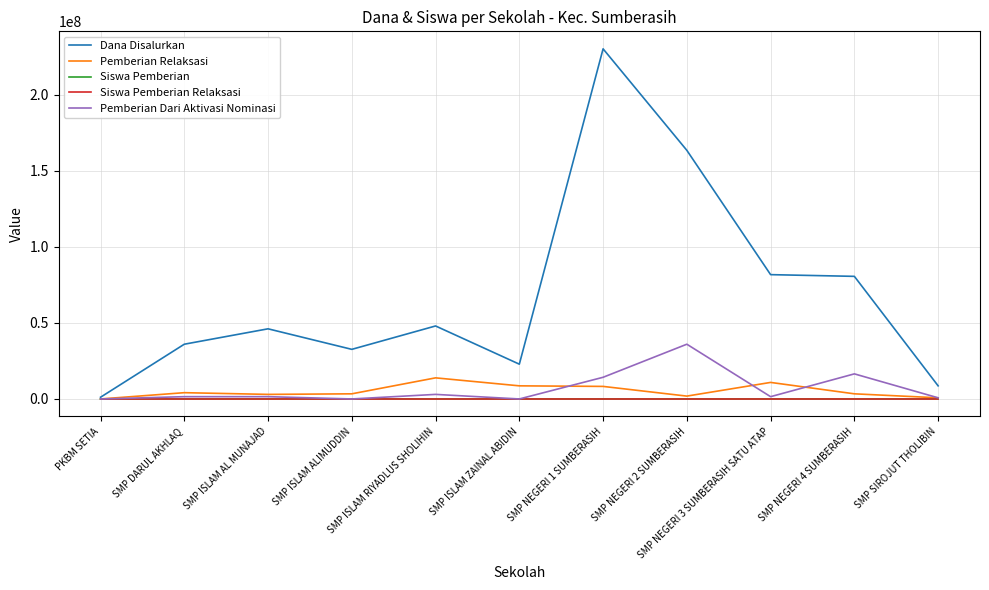

Which series has the largest total across all categories?

Dana Disalurkan